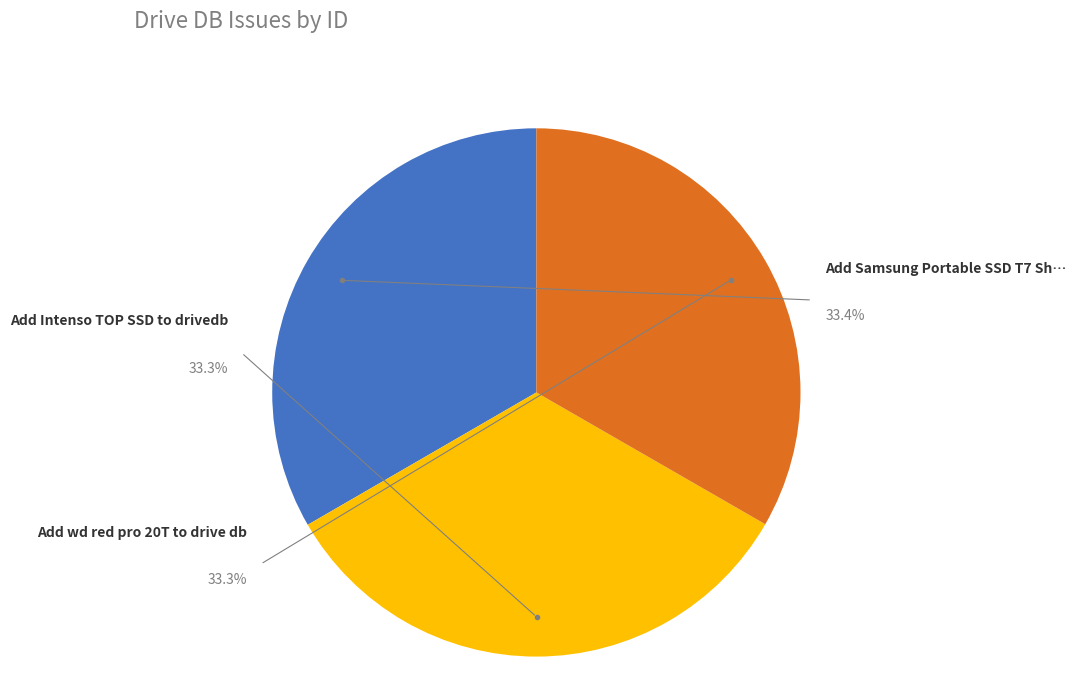

To the nearest percent, what percentage of the pie is Add Samsung Portable SSD T7 Shield to drivedb?

33%